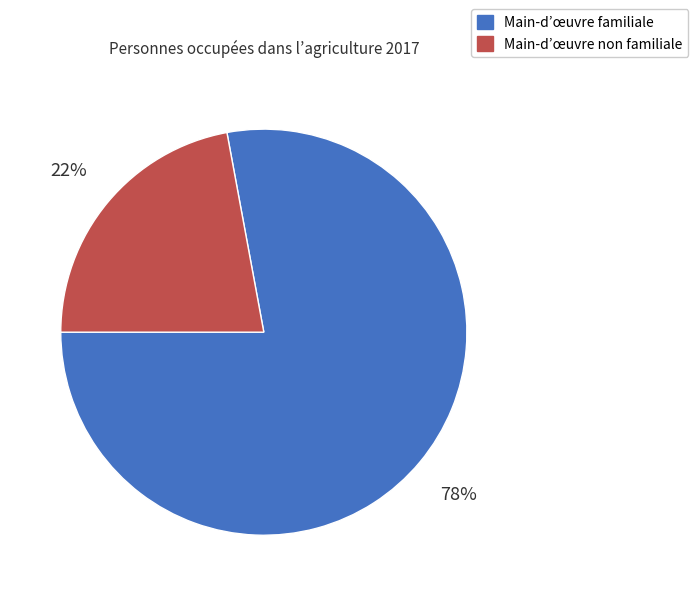

Which category accounts for the majority?

Main-d’œuvre familiale